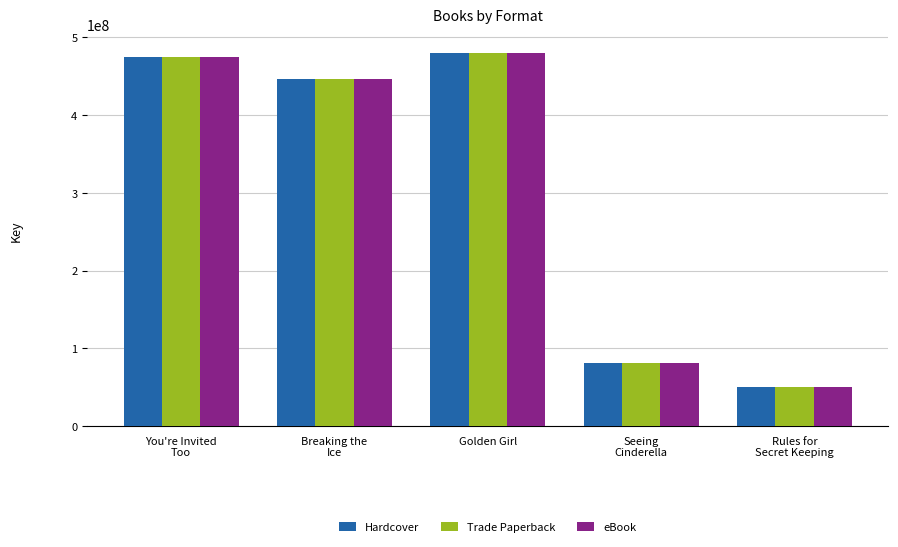

Reading left to right, list all the values displayed in this chart.

Hardcover: You're Invited
Too=474430568	Breaking the
Ice=446161065	Golden Girl=480239095	Seeing
Cinderella=81389570	Rules for
Secret Keeping=49987848
Trade Paperback: You're Invited
Too=474430568	Breaking the
Ice=446161065	Golden Girl=480239095	Seeing
Cinderella=81389570	Rules for
Secret Keeping=49987848
eBook: You're Invited
Too=474430568	Breaking the
Ice=446161065	Golden Girl=480239095	Seeing
Cinderella=81389570	Rules for
Secret Keeping=49987848